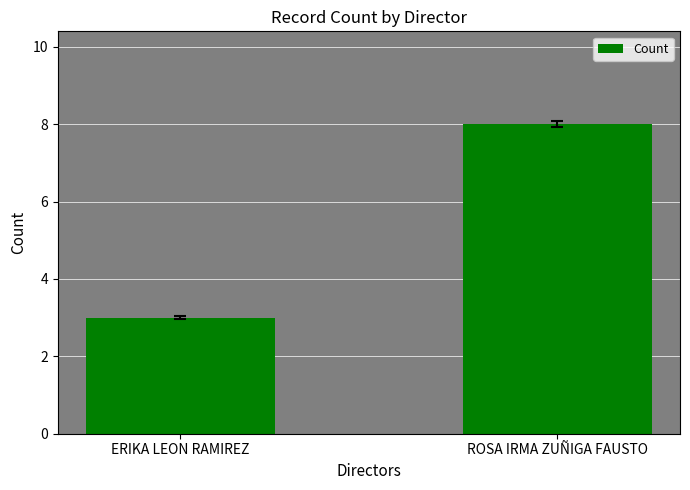

What is the sum of the values at ROSA IRMA ZUÑIGA FAUSTO and ERIKA LEON RAMIREZ?

11